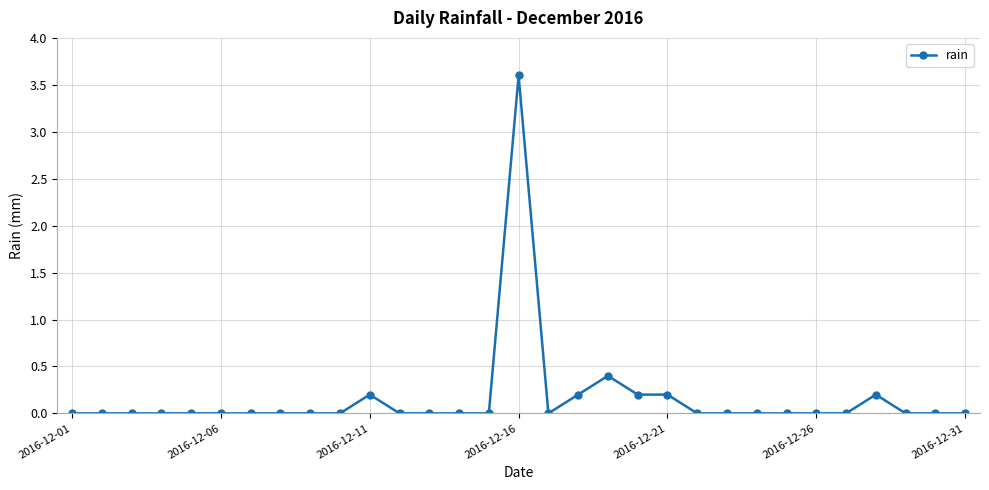

How many series are shown in this chart?

1